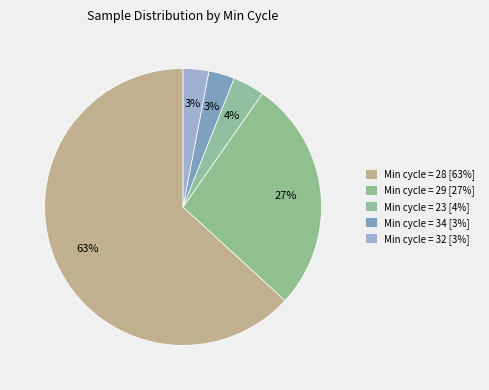

How many slices are in this pie chart?

5